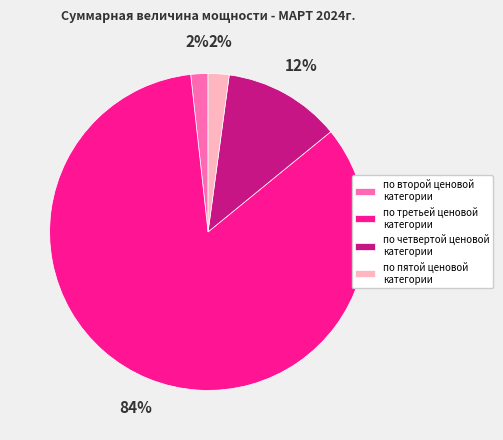

The по второй ценовой категории slice represents 2% of the pie. True or false?

True